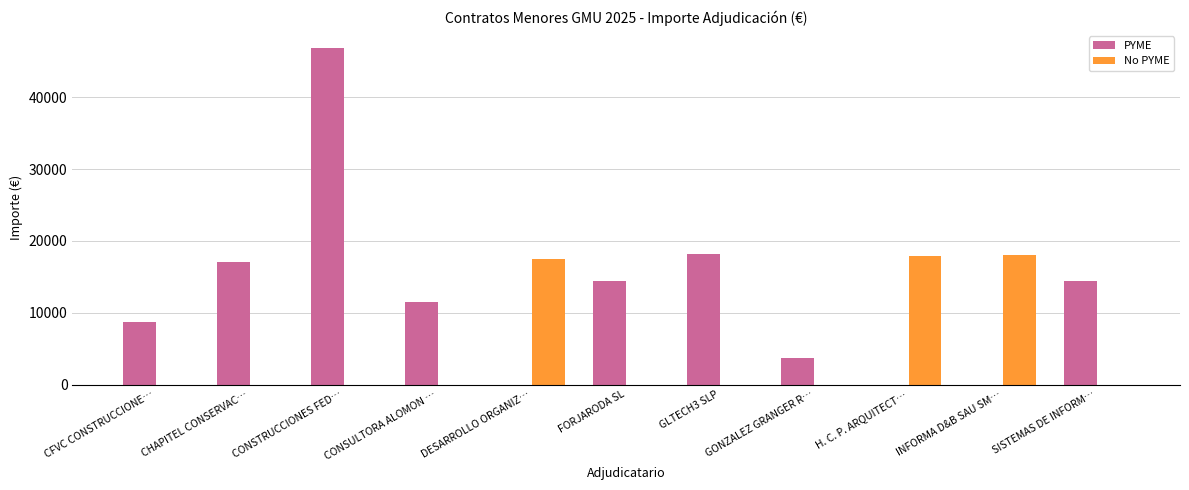

Where is No PYME nearest to the value 9041?

DESARROLLO ORGANIZ…